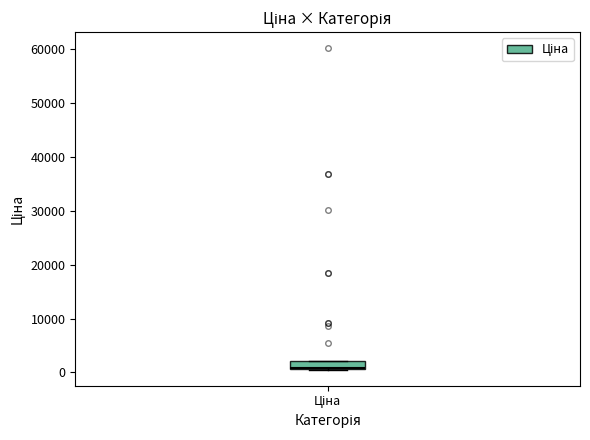

Read this box plot against the y-axis: the position of the median line, the range covered by the box, and the ends of both whiskers. The values are not printed on the chart, so give them approximately, as read against the axis.

median 1000, box 1000 to 2000, whiskers 1000 to 2000